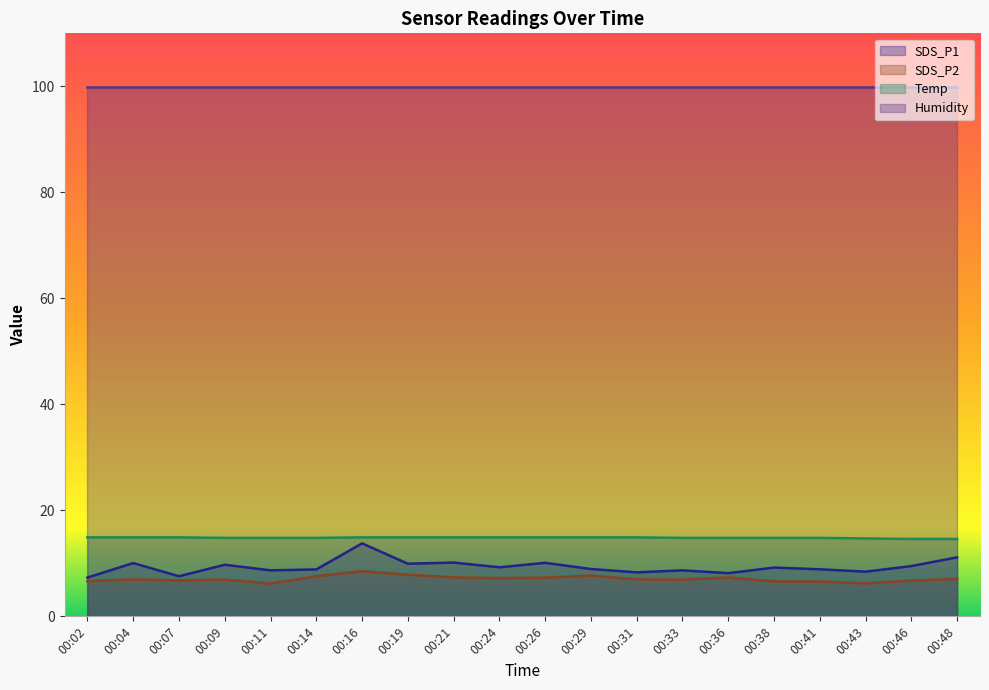

Which series has the largest range (max minus min)?

SDS_P1